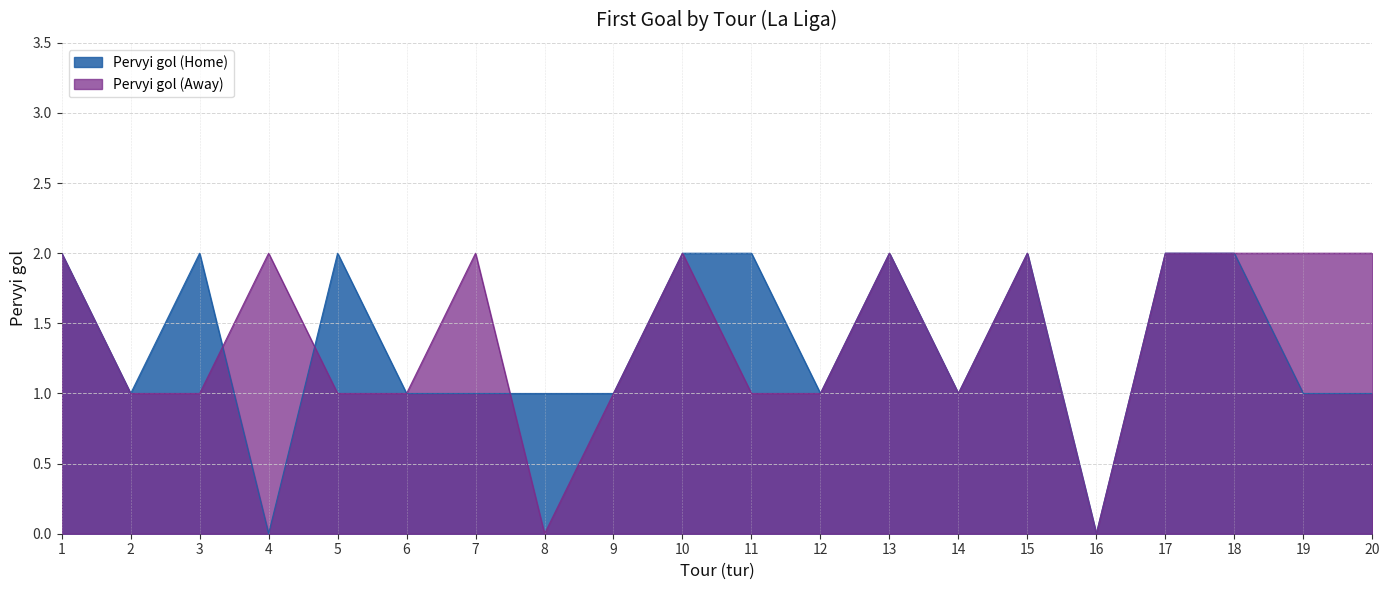

Read the Pervyi gol (Away) value at 20.

2